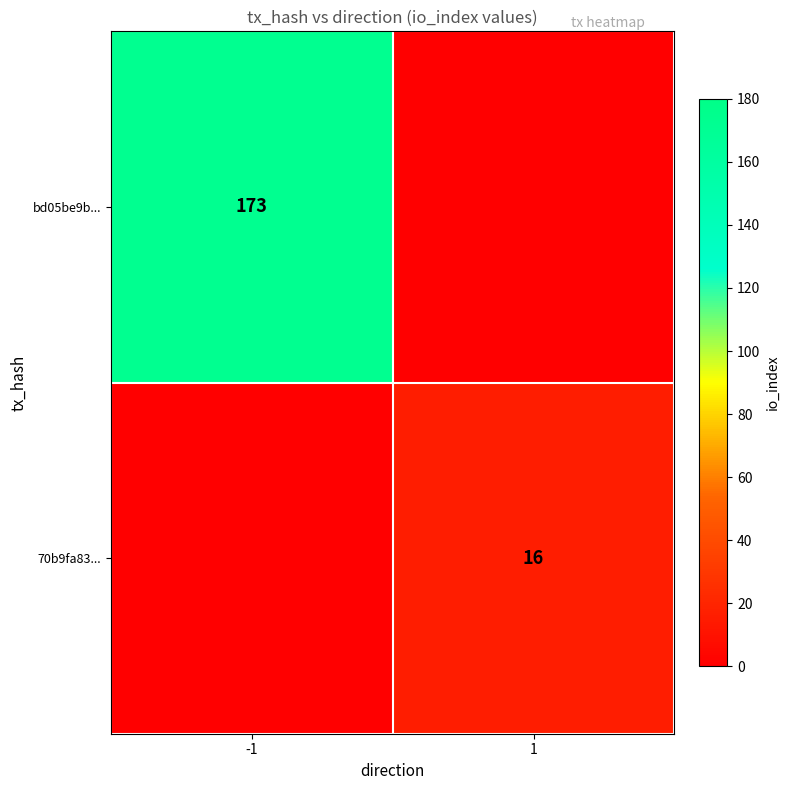

What is the minimum value shown in the chart?

16.0